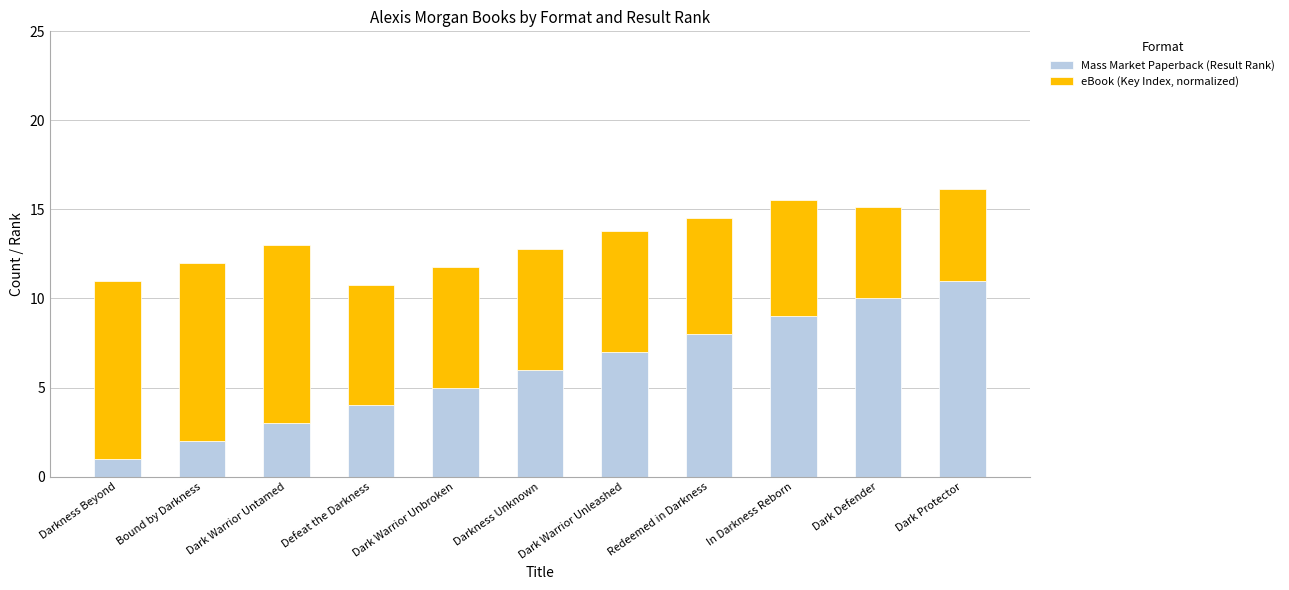

The Mass Market Paperback (Result Rank) series shows 6.0 at Darkness Unknown. True or false?

True